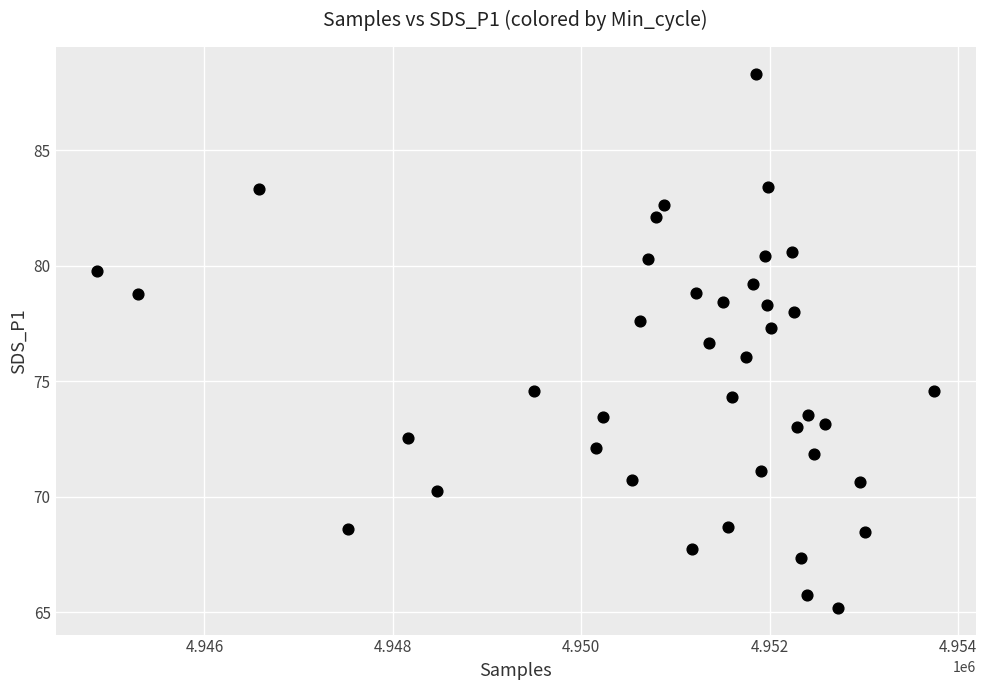

What is the range of Y values (max minus min)?

23.1